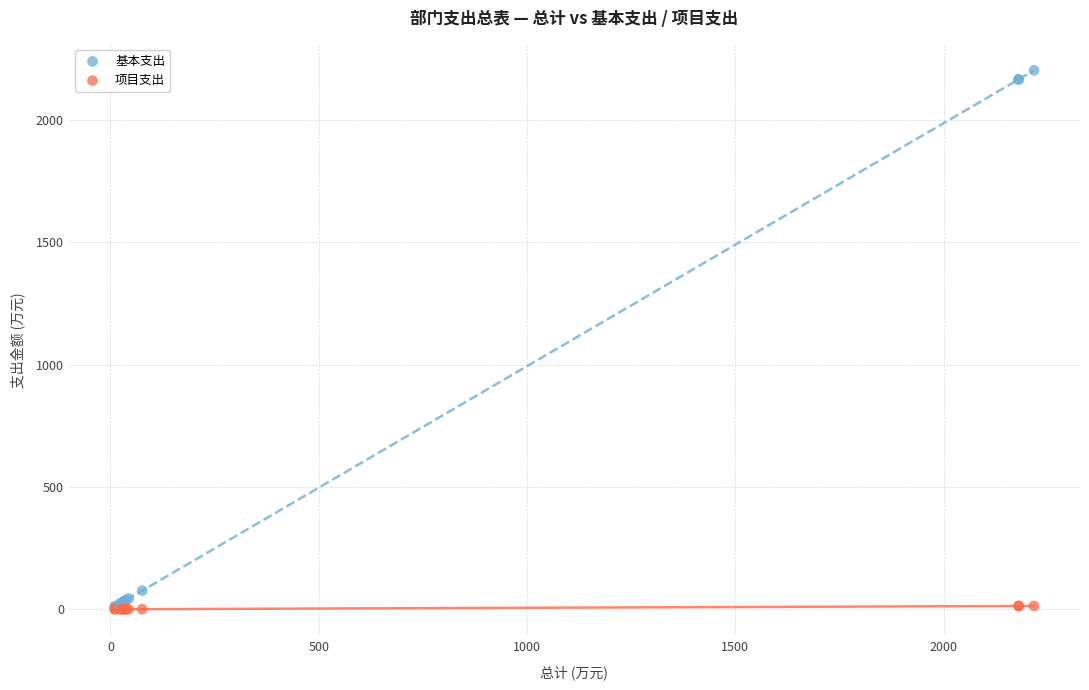

Across all series, what Y value is closest to 1101?

76.1